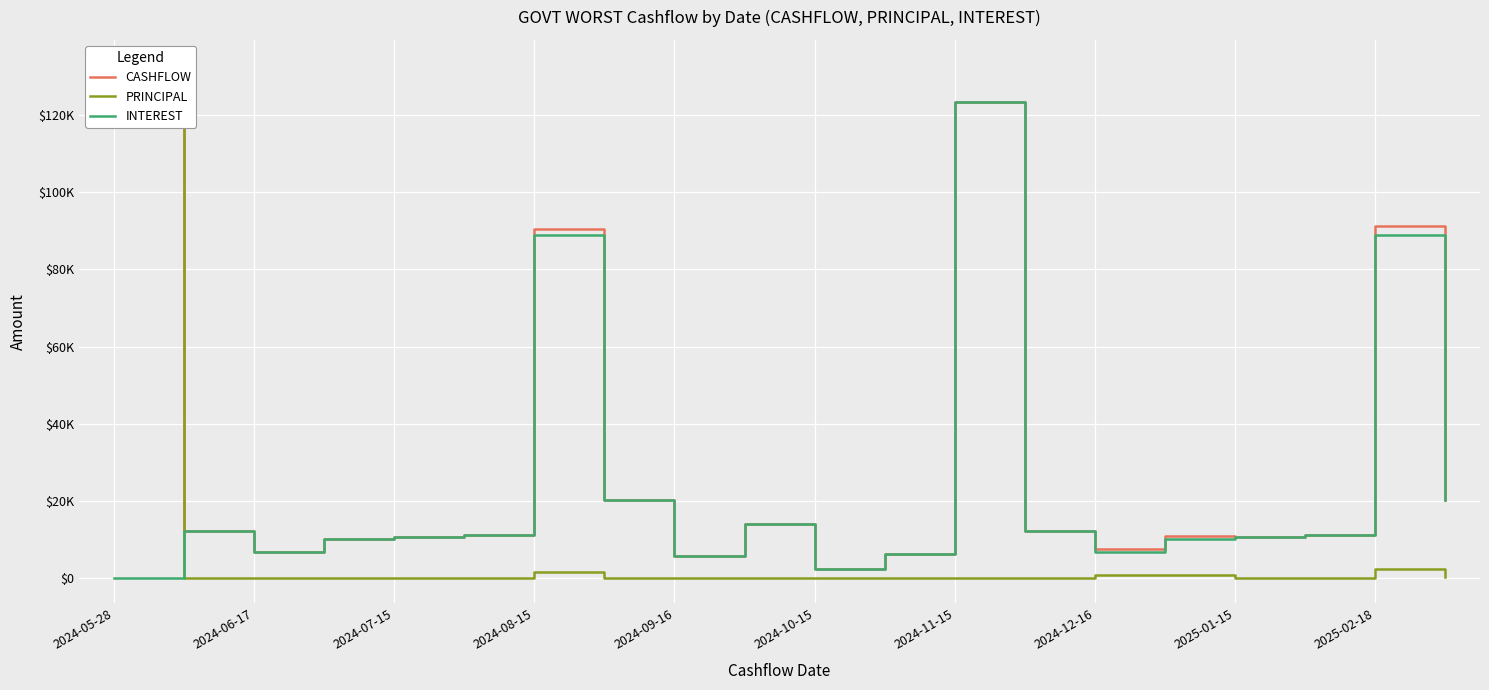

List the series in order of their peak value, highest first.

CASHFLOW, PRINCIPAL, INTEREST